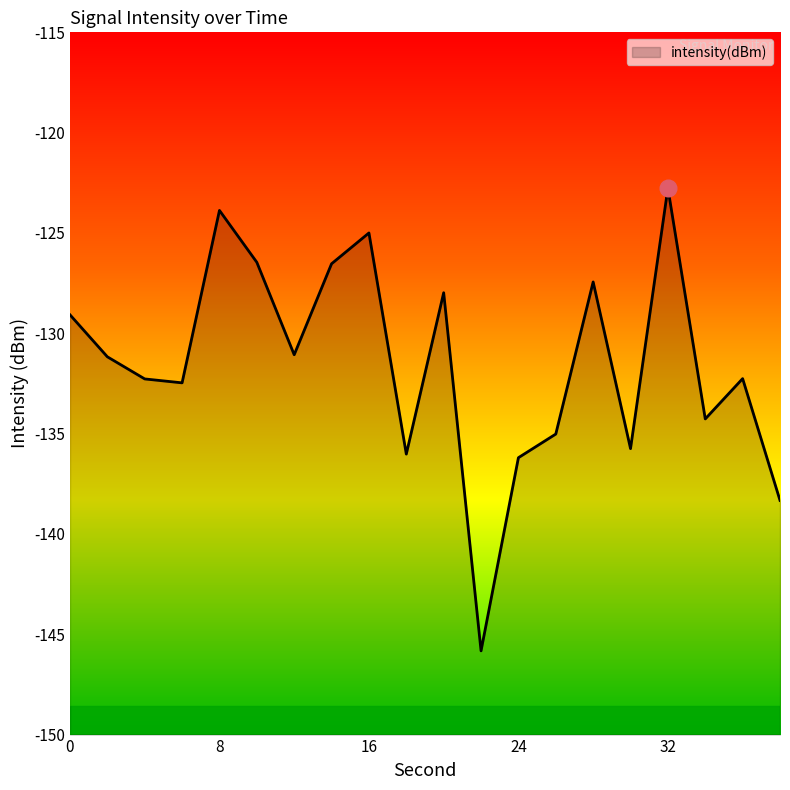

What is the greatest value displayed?

-122.8